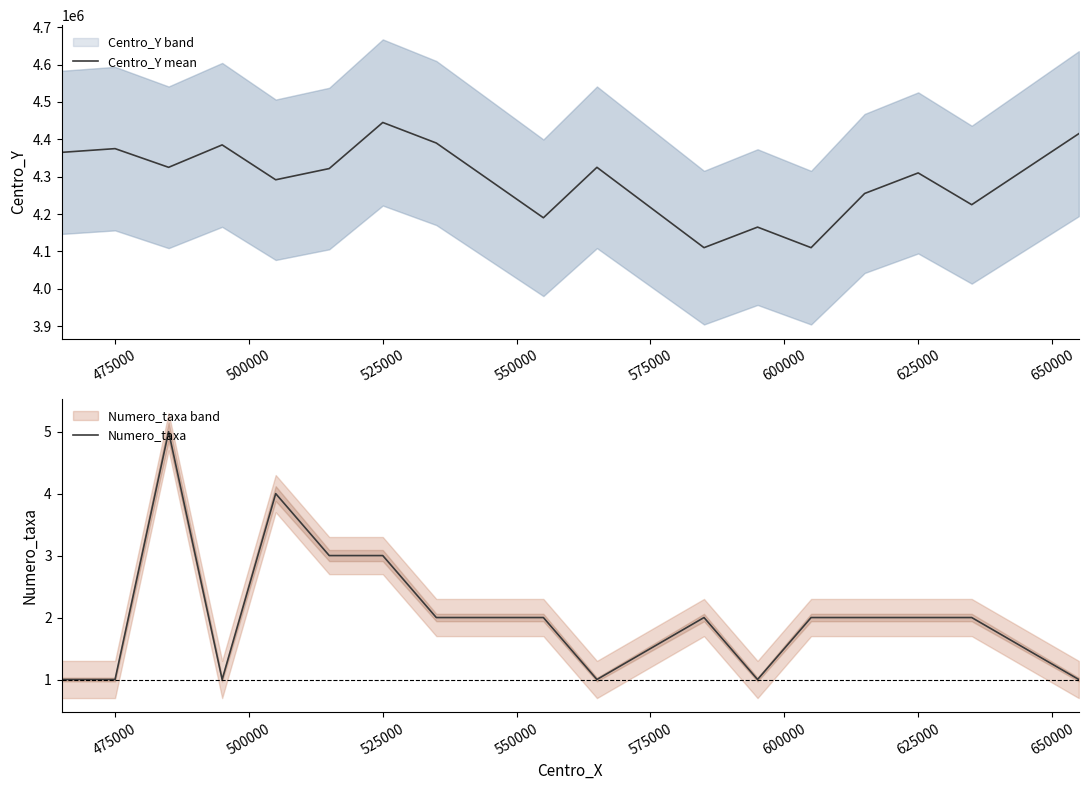

True or false: Centro_Y mean and Numero_taxa intersect in this chart.

False